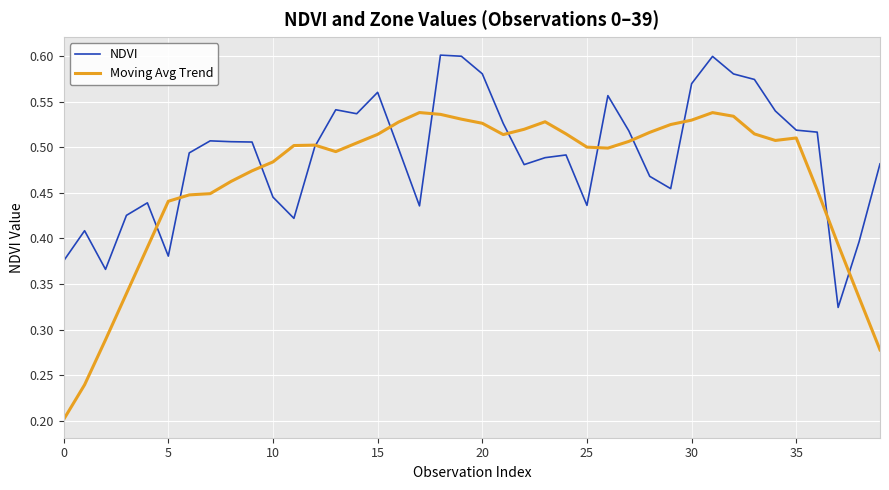

Rank the series by their maximum value, from lowest to highest.

Moving Avg Trend, NDVI